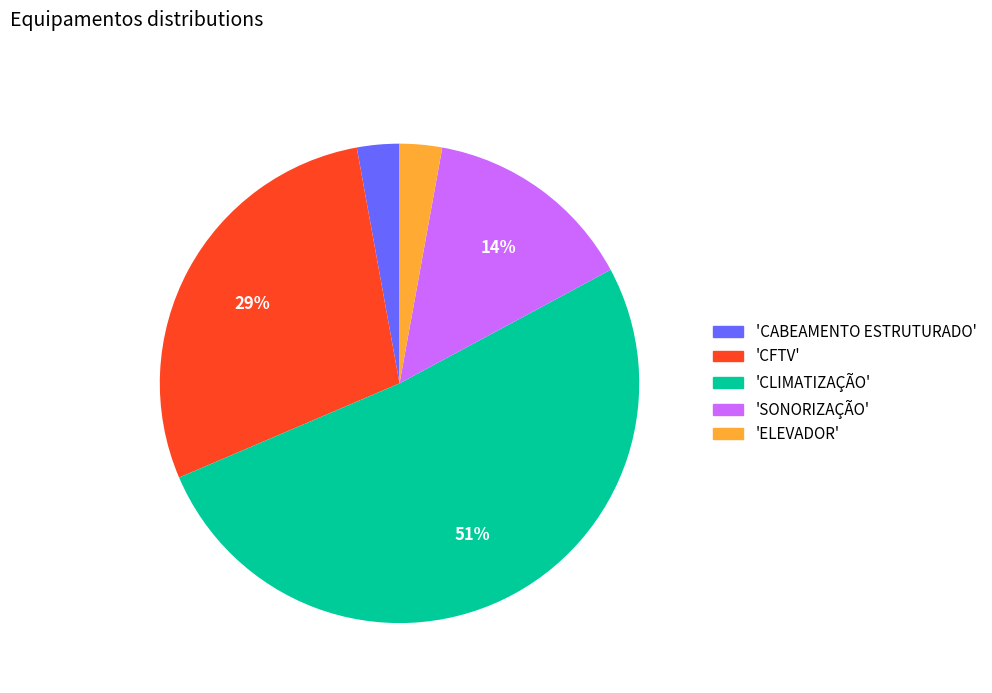

Which category has the biggest portion of the pie?

'CLIMATIZAÇÃO'